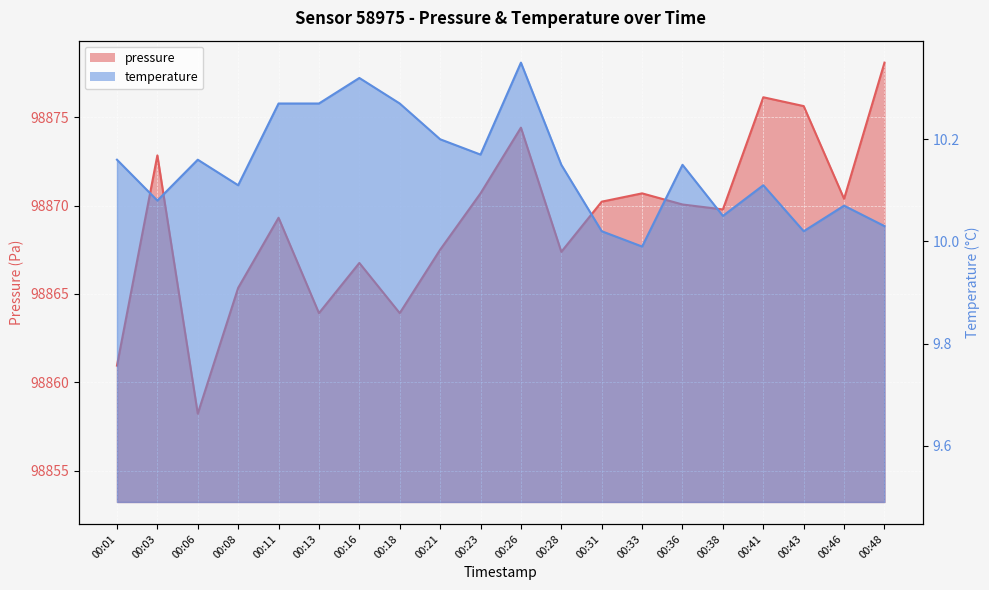

True or false: temperature has more than 2 points higher than both neighbors.

True